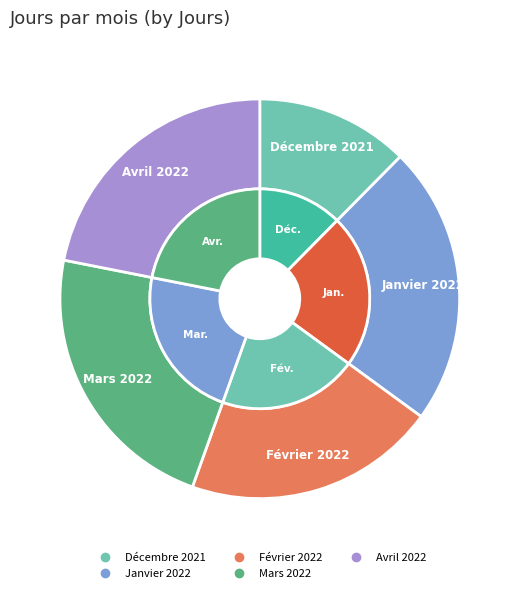

What is the change in value from Décembre 2021 to Avril 2022?

+13